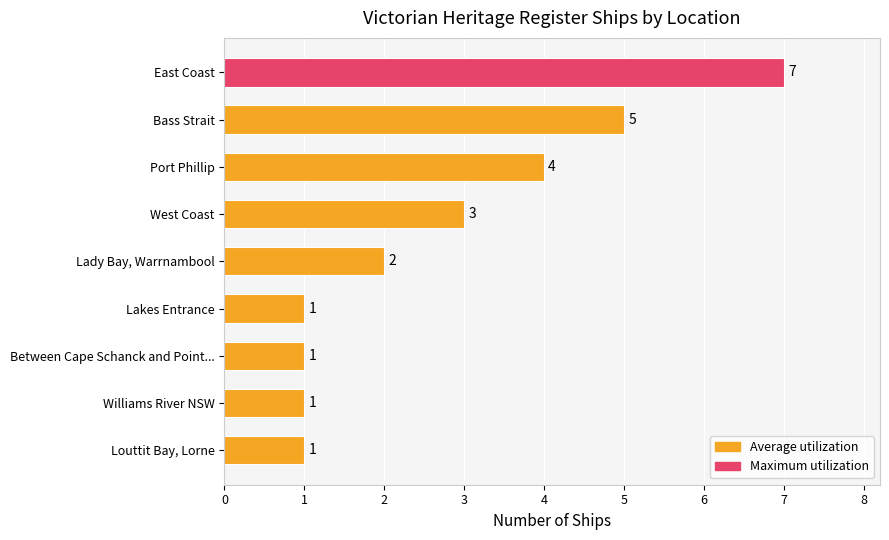

How many data points does each series have?

9